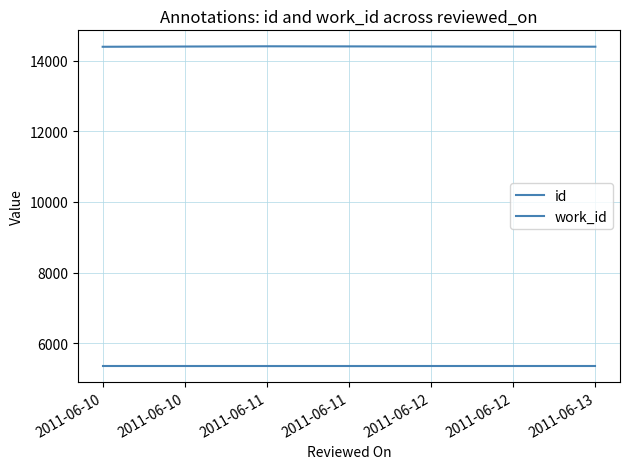

Which series has the largest range (max minus min)?

id